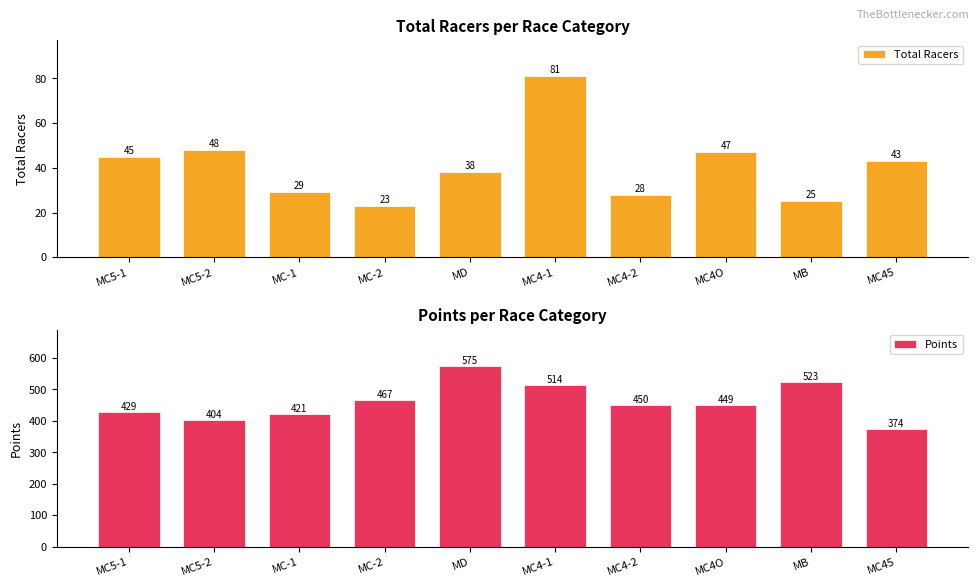

Reading right to left, extract all data points from this chart.

Total Racers: 43.0	25.0	47.0	28.0	81.0	38.0	23.0	29.0	48.0	45.0
Points: 373.9	522.8	449.5	449.6	513.8	575.0	466.8	420.6	403.8	429.2